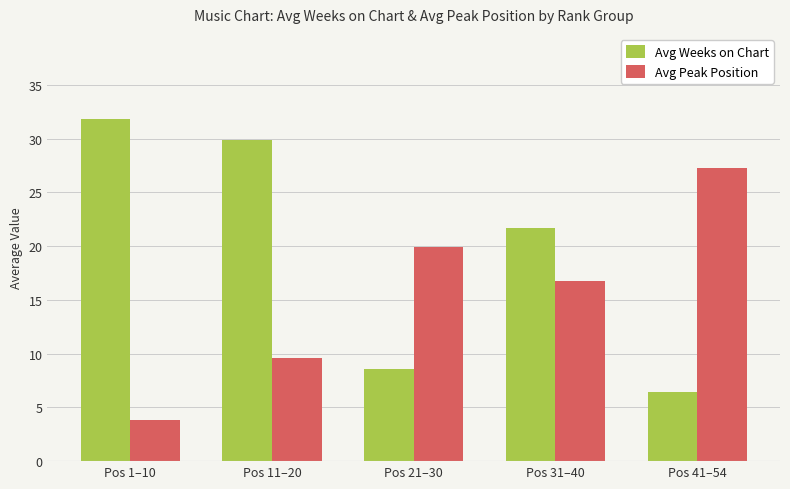

Which series has the largest total across all categories?

Avg Weeks on Chart